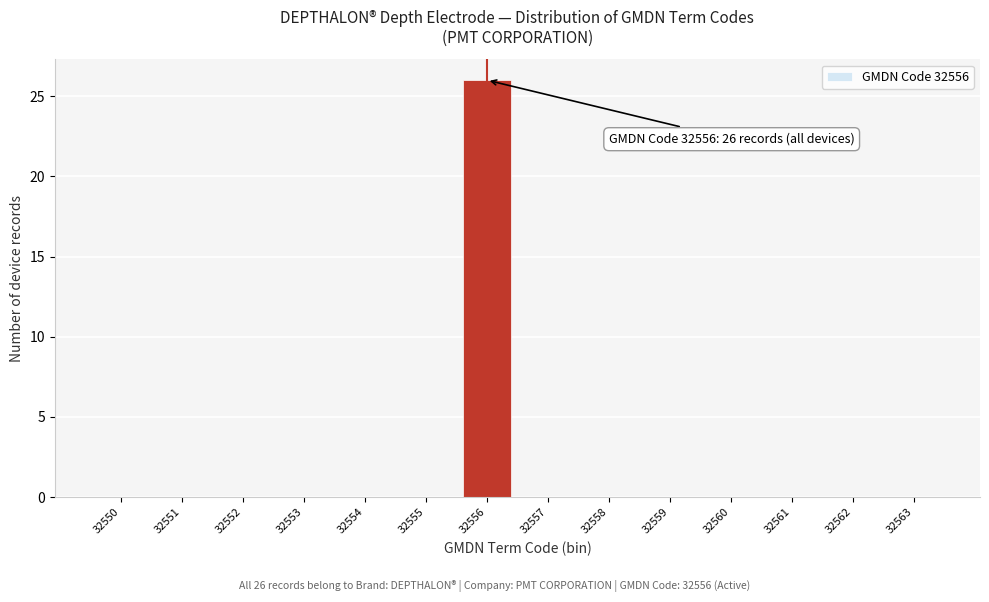

Reading right to left, what are all the values shown in this chart?

32563=0	32562=0	32561=0	32560=0	32559=0	32558=0	32557=0	32556=26	32555=0	32554=0	32553=0	32552=0	32551=0	32550=0